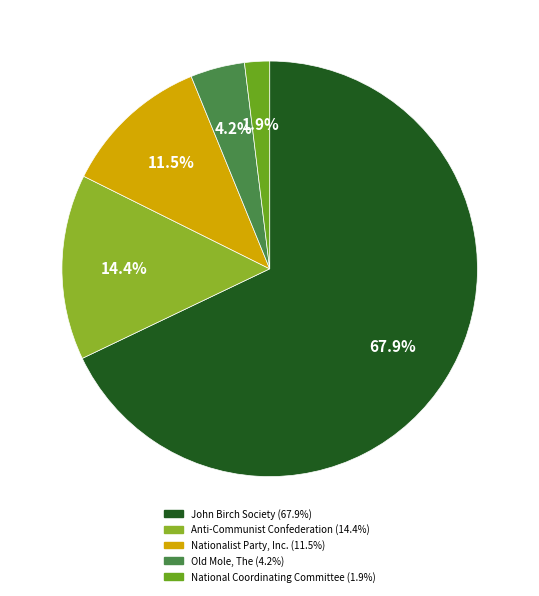

Is there a majority slice in this chart?

Yes